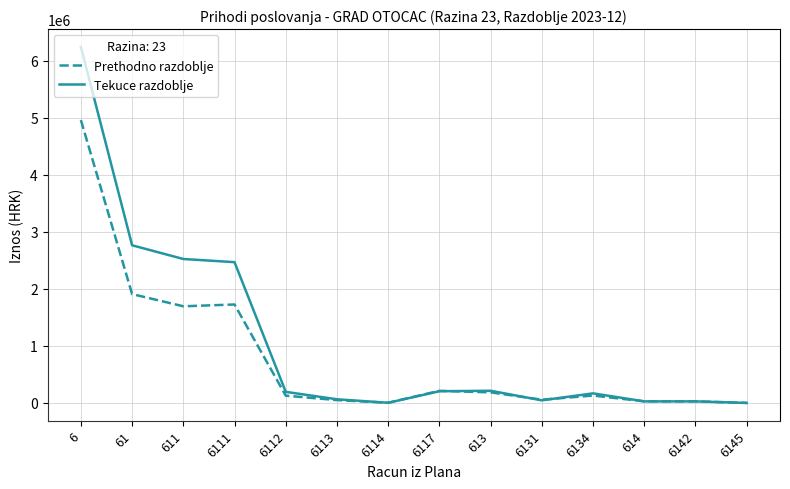

What is the total value across all series at 6134?

297499.2